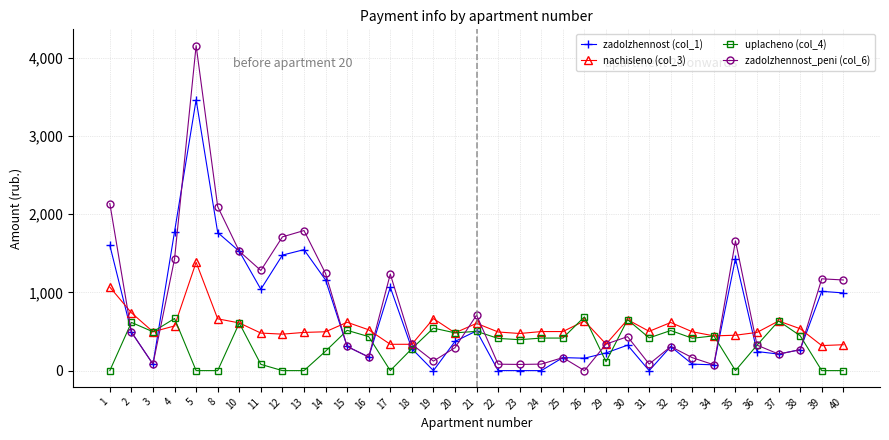

Is this an area chart (filled region under the line)?

No